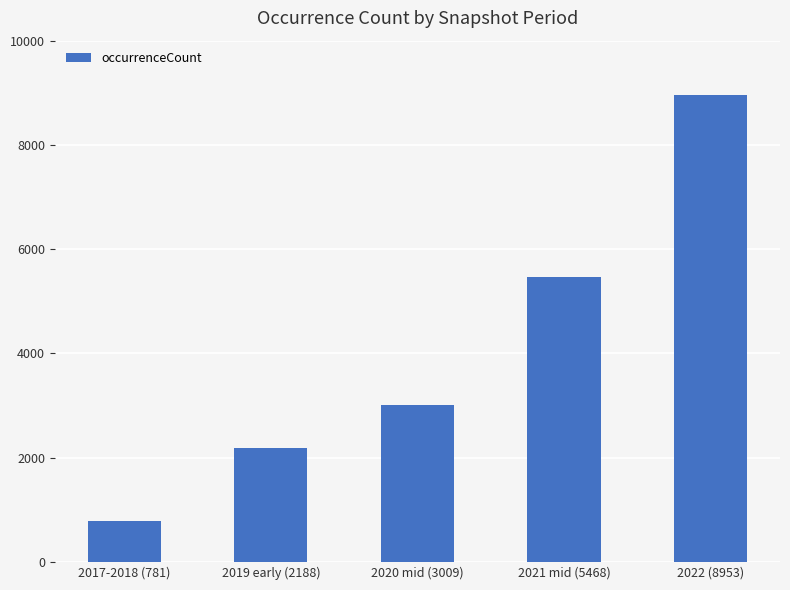

How many values are below 3009?

2